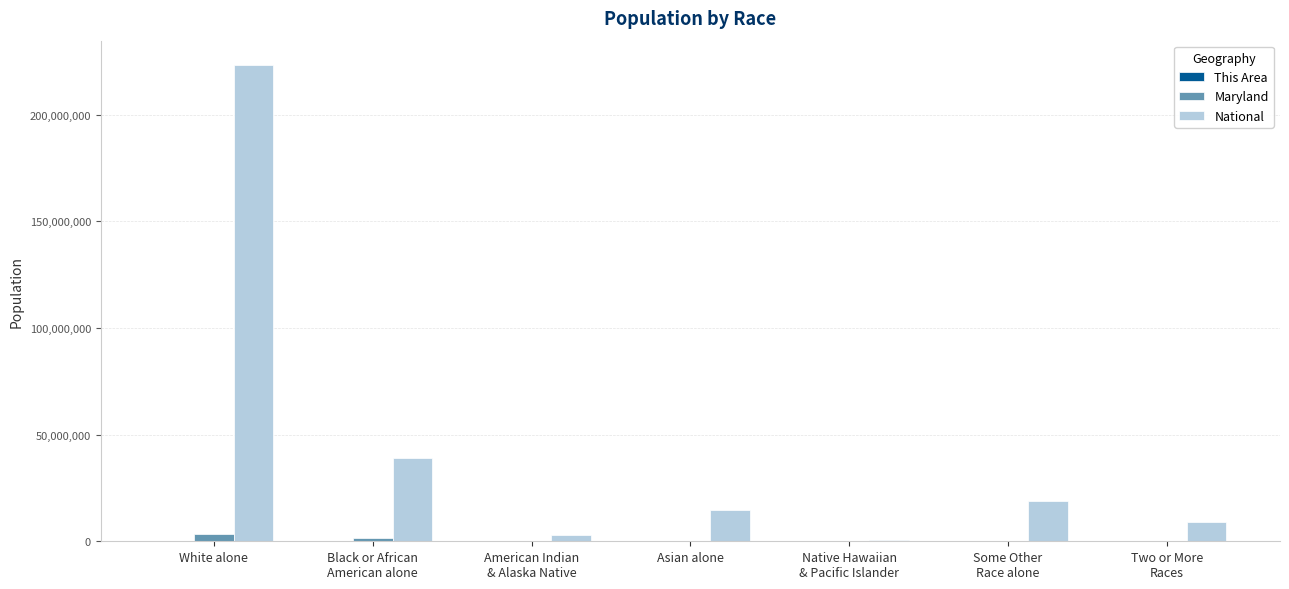

Which label corresponds to the largest value in the chart?

White alone